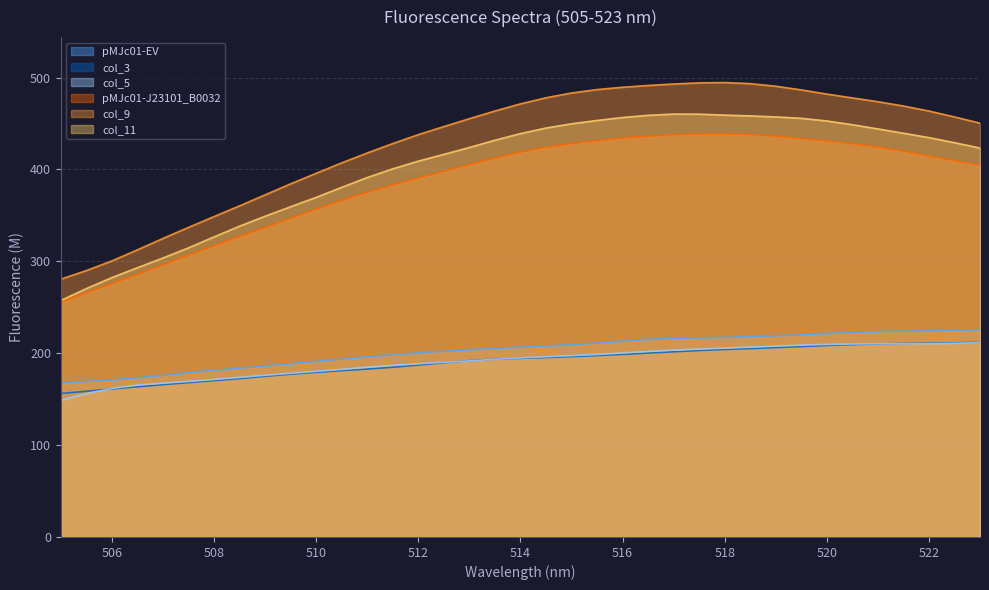

Rank the series at 518 from lowest to highest value.

col_3, col_5, pMJc01-EV, pMJc01-J23101_B0032, col_11, col_9